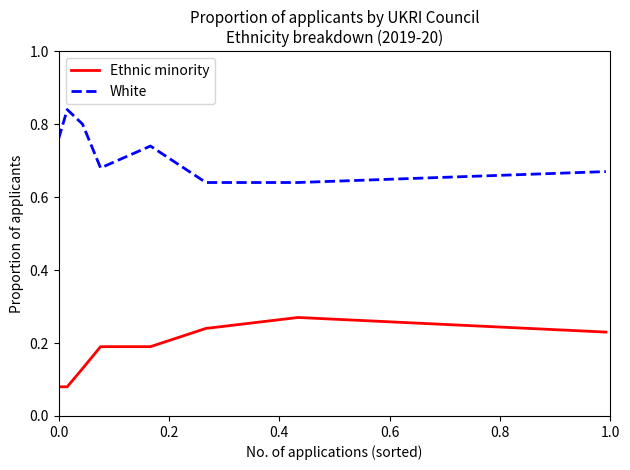

Which series has the largest total across all categories?

White